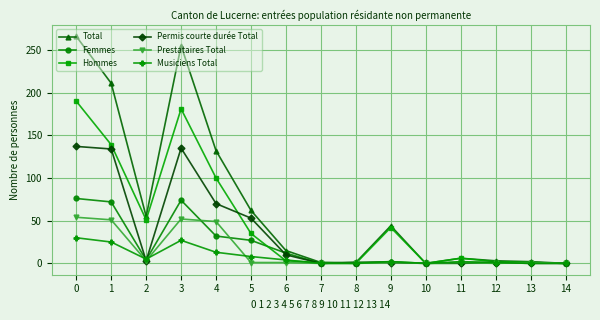

Is the value of Hommes at 11 greater than the value of Femmes at 4?

No